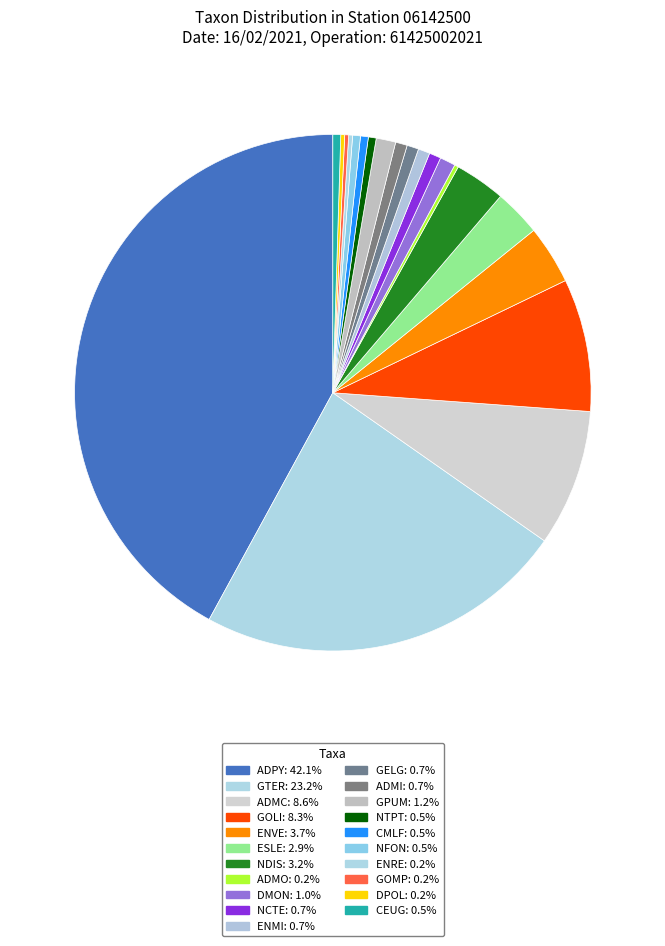

To the nearest percent, what percentage of the pie is ESLE?

3%